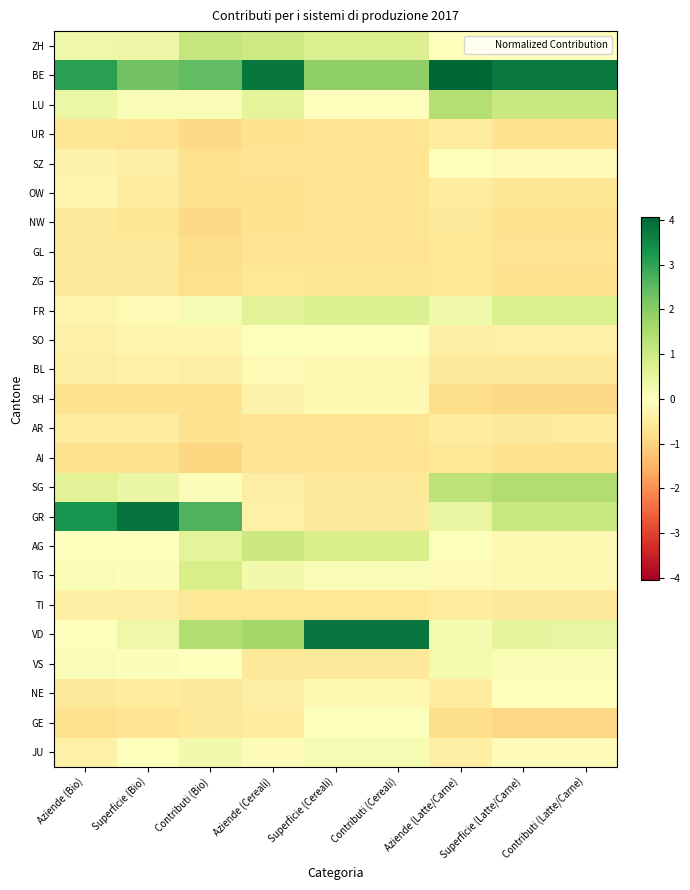

Which series changed the most between Superficie (Cereali) and Contributi (Latte/Carne)?

VD